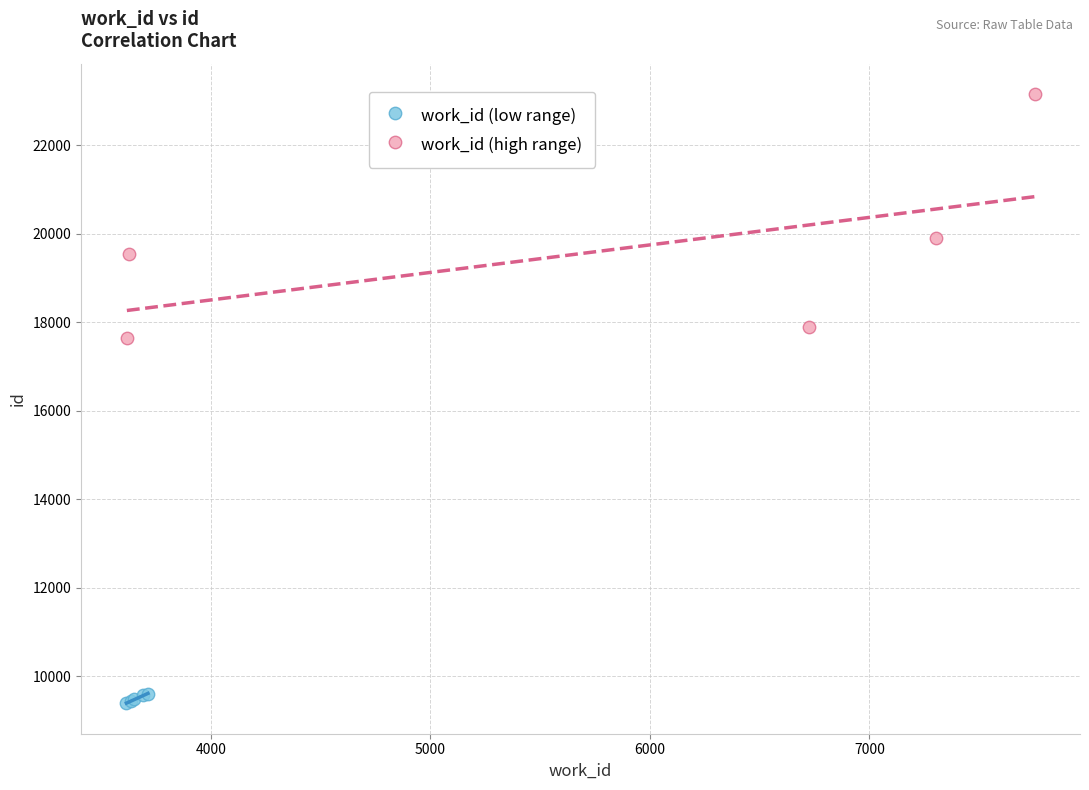

Which series has the largest Y range (max minus min)?

work_id (high range)